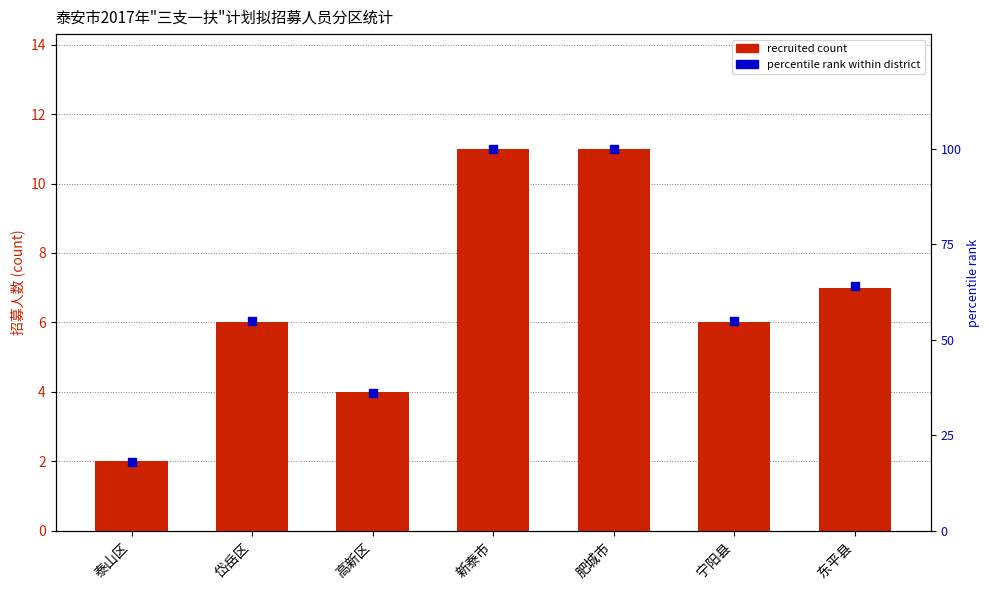

At which category is the sum across all series the highest?

新泰市